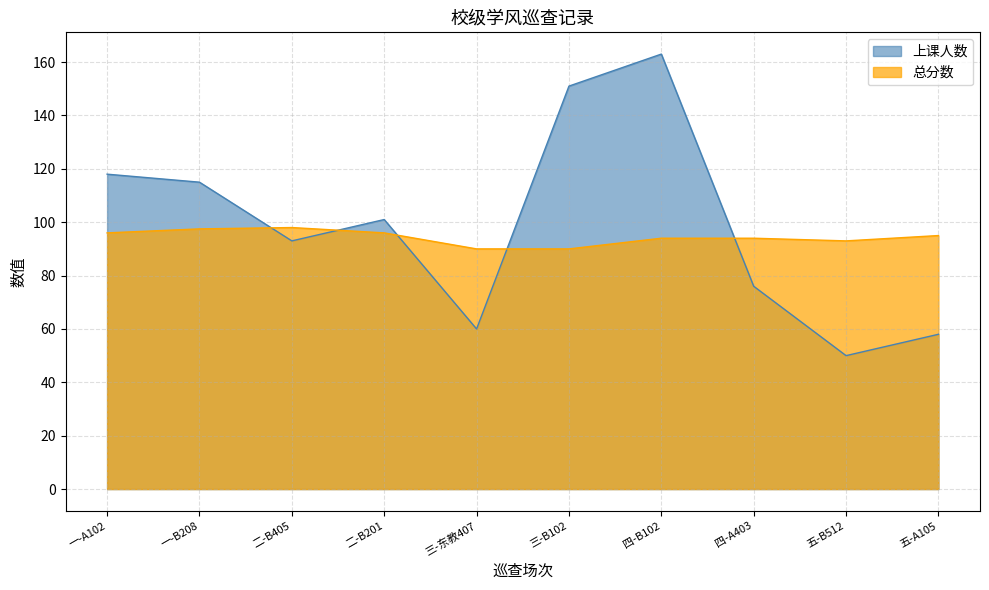

What is the highest value of the 上课人数 series?

163.0